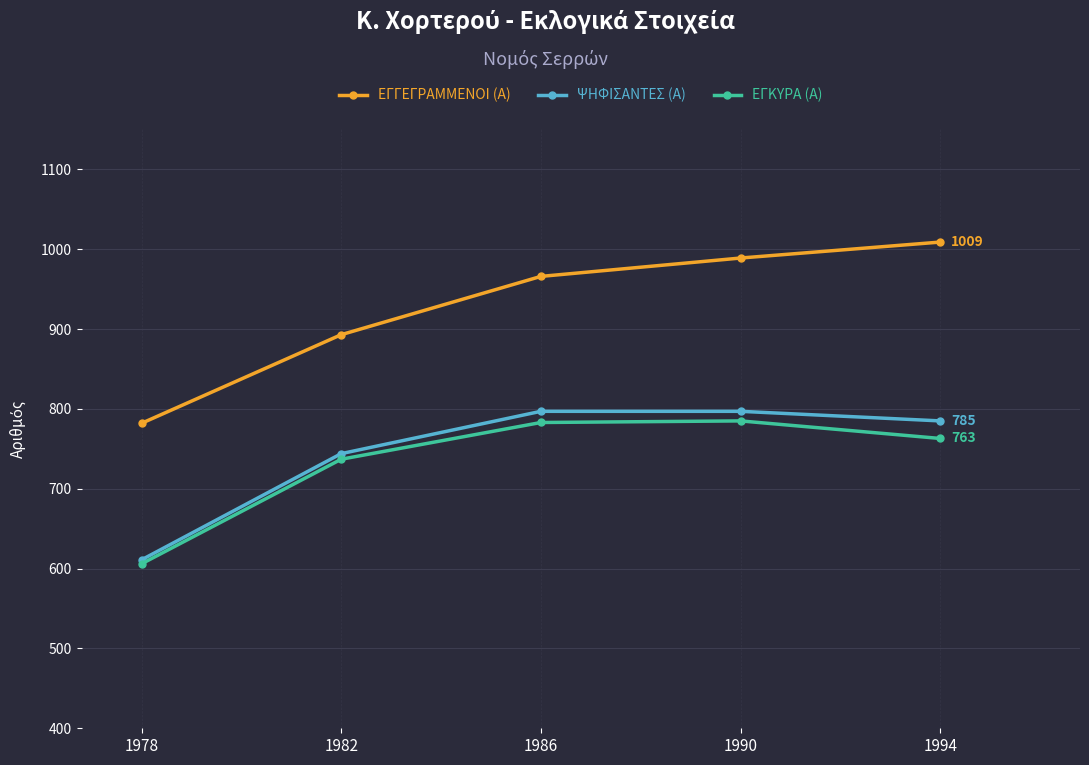

What is the greatest value displayed?

1009